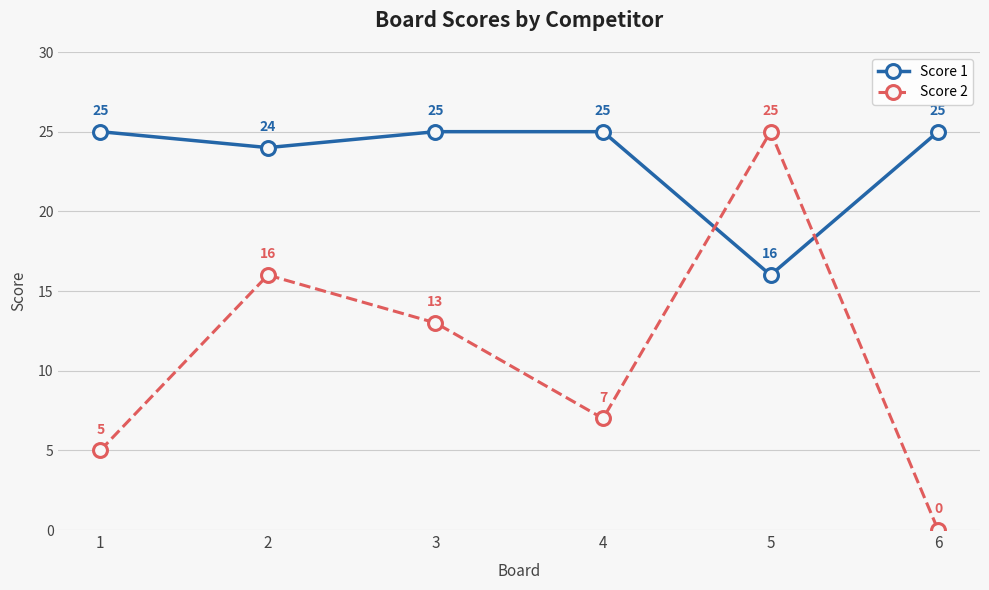

Reading left to right, transcribe all the data shown in this chart.

Score 1: 25	24	25	25	16	25
Score 2: 5	16	13	7	25	0